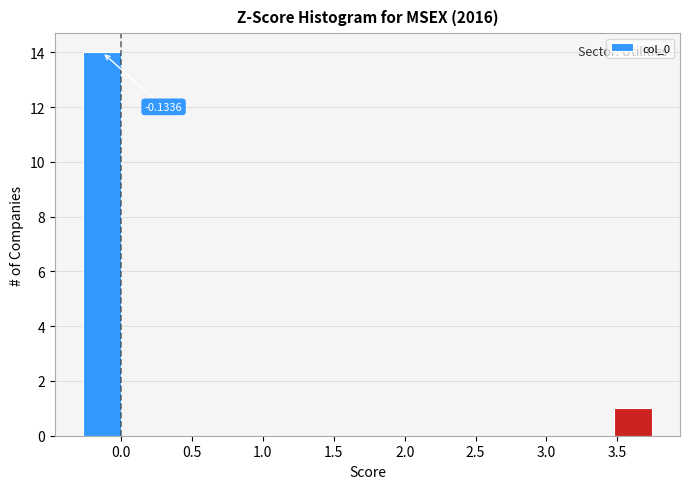

Which range on the x-axis has the tallest bar?

-0.25 to 0.00